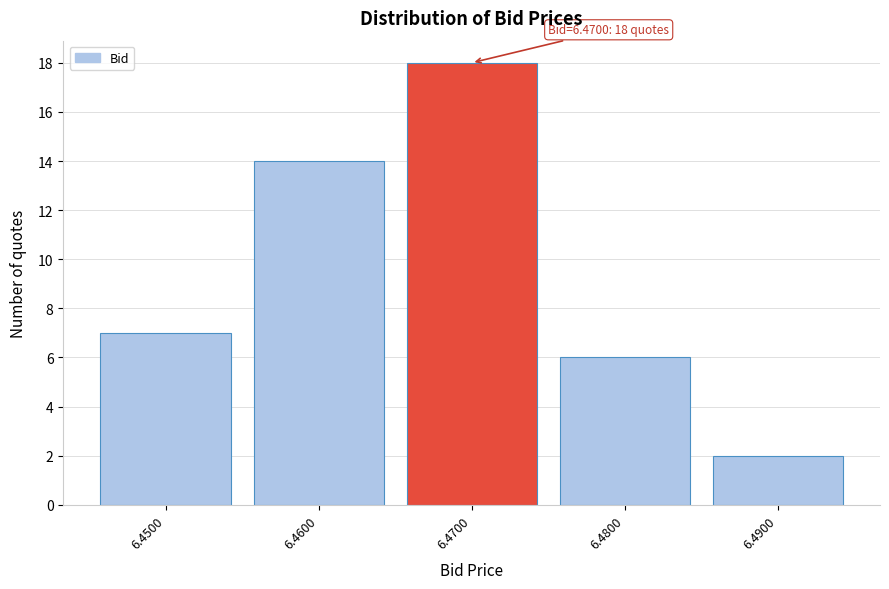

Over which range of the x-axis is the bar tallest?

6.465 to 6.475